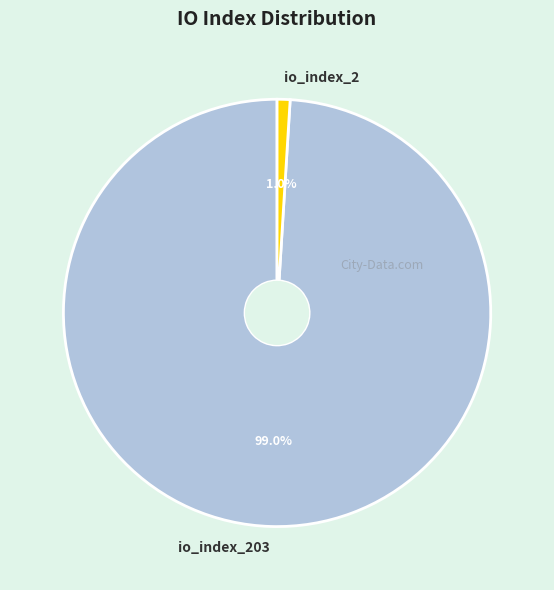

True or false: io_index_203 accounts for 99% of the total.

True